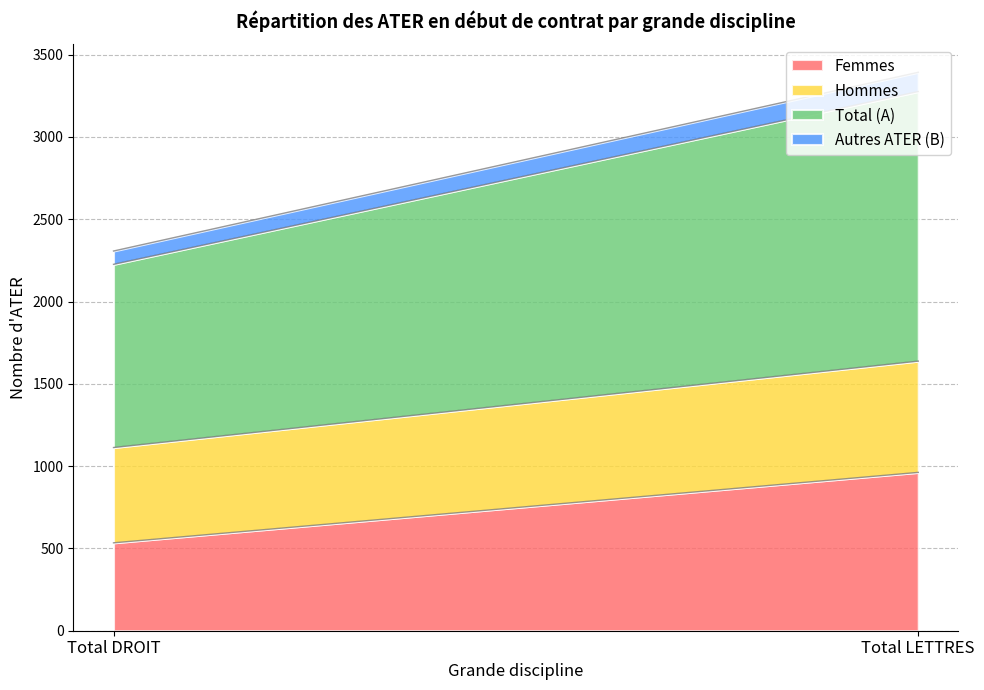

How many Hommes values are between 579 and 676?

2